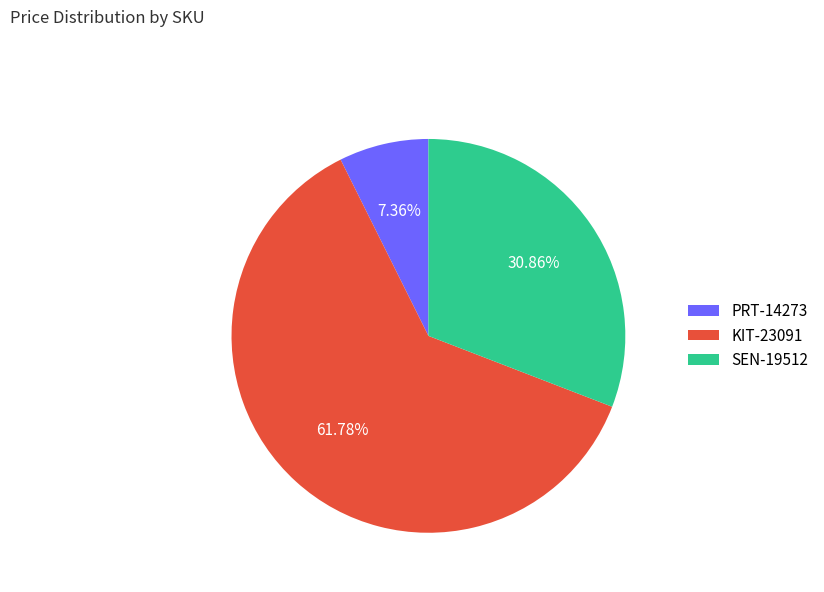

Count the number of slices in the pie.

3